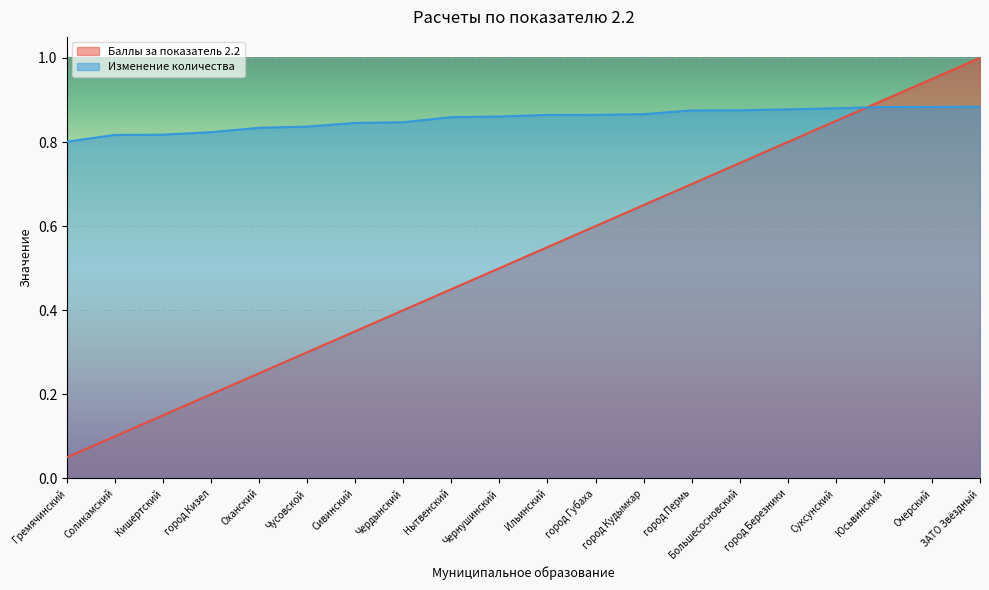

Which category has the lowest value in the Изменение количества series?

Гремячинский